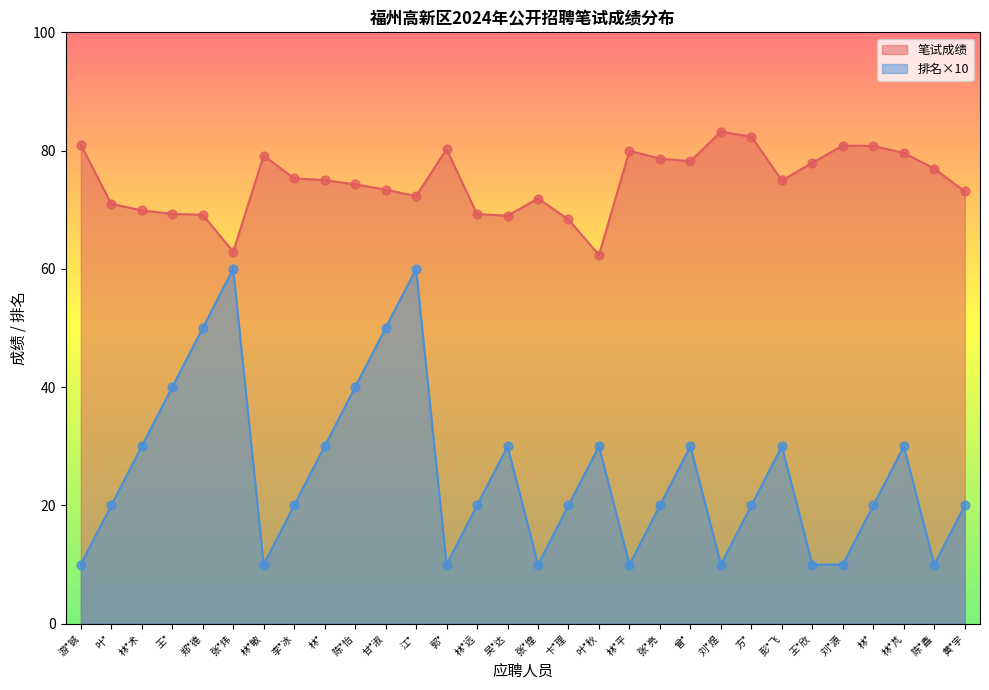

Which series contains the lowest Y value?

排名